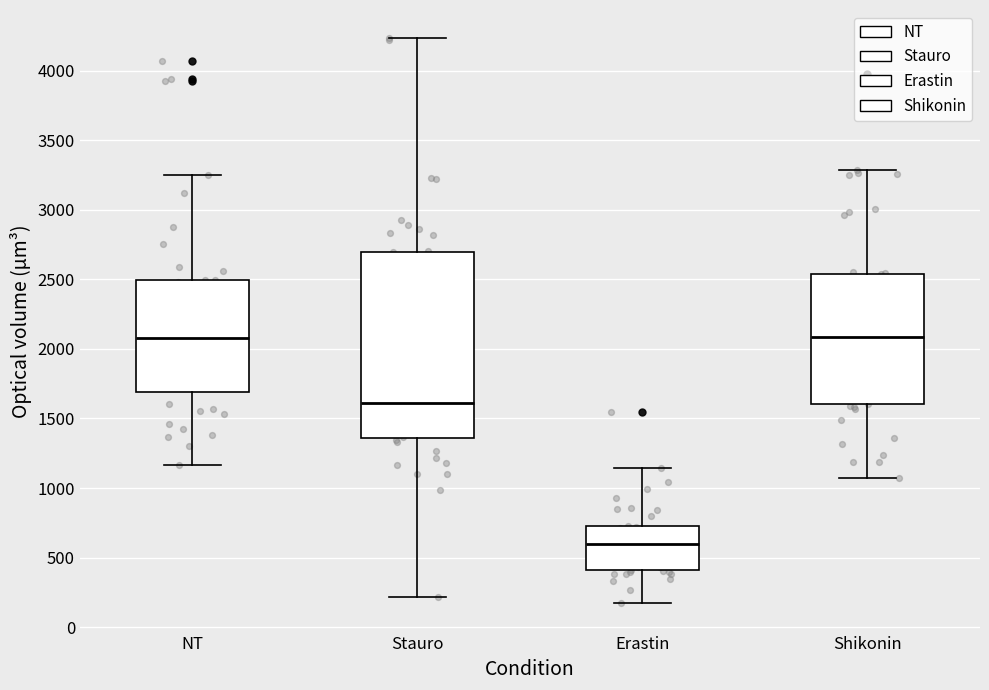

Reading left to right, transcribe this box plot: for each box, give where its median line is, the range the box spans, and where its two whiskers end, as read against the y-axis. The values are not printed on the chart, so give them approximately, as read against the axis.

NT: median 2100, box 1700 to 2500, whiskers 1150 to 3250
Stauro: median 1600, box 1350 to 2700, whiskers 200 to 4250
Erastin: median 600, box 400 to 700, whiskers 150 to 1150
Shikonin: median 2100, box 1600 to 2550, whiskers 1100 to 3300